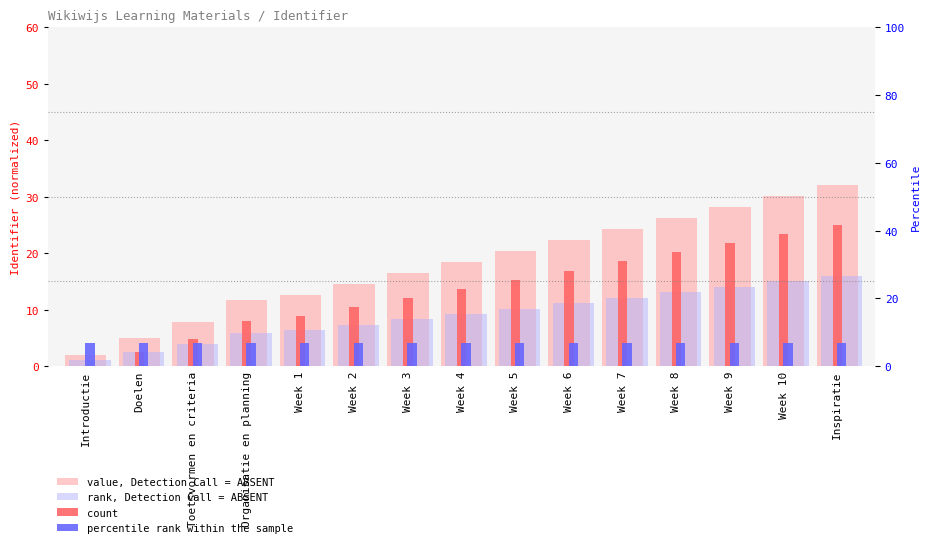

How many bars are there in total?

60